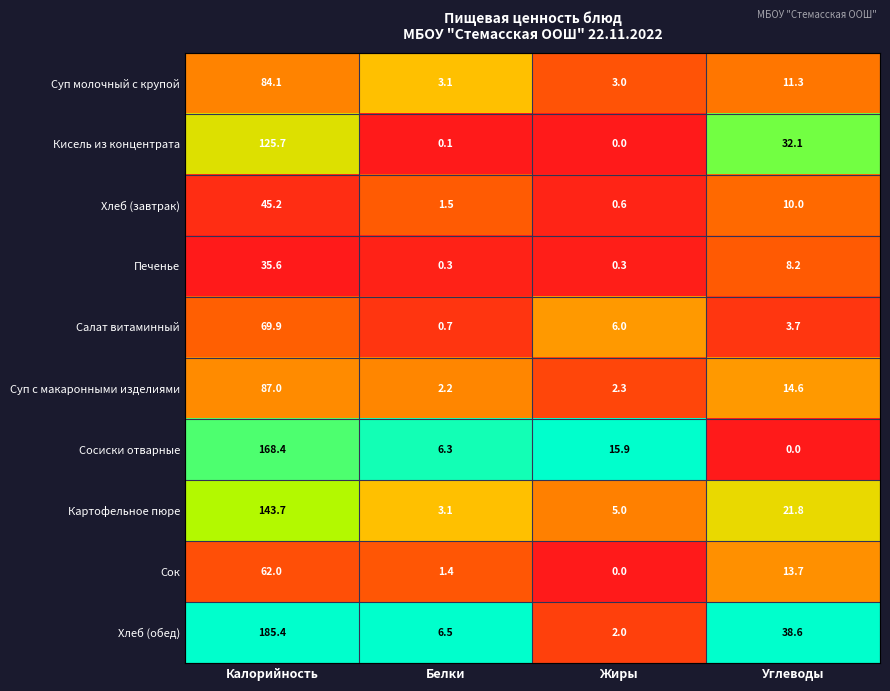

Rank the series by their maximum value, from highest to lowest.

Хлеб (обед), Сосиски отварные, Картофельное пюре, Кисель из концентрата, Суп с макаронными изделиями, Суп молочный с крупой, Салат витаминный, Сок, Хлеб (завтрак), Печенье